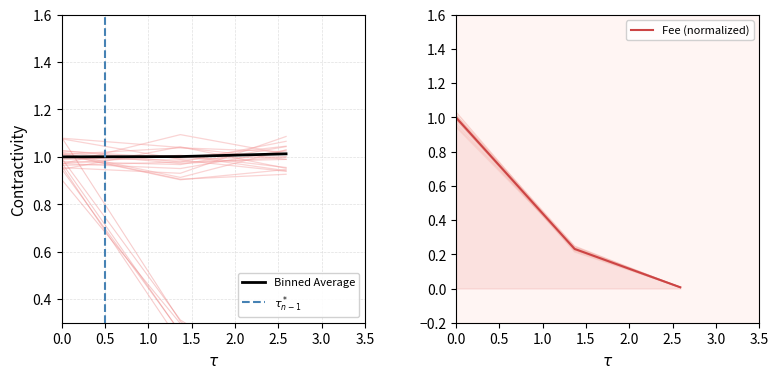

What is the highest value of the Binned Average series?

1.0